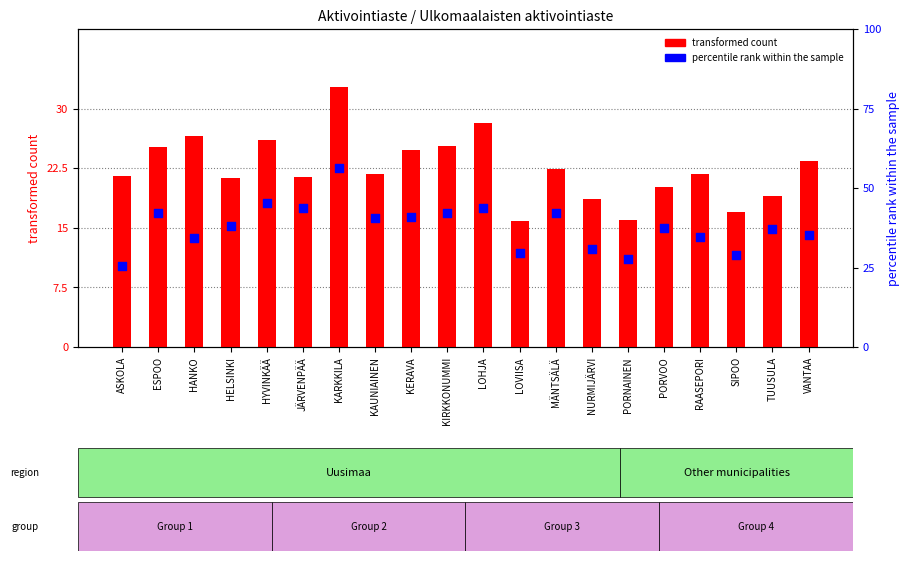

Which series has the largest total across all categories?

percentile rank within the sample